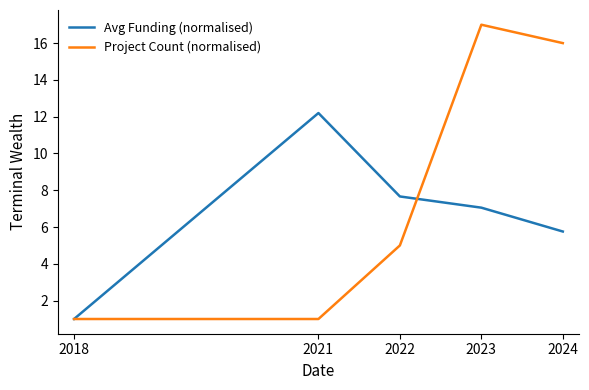

At which label does Avg Funding (normalised) reach its minimum?

2018